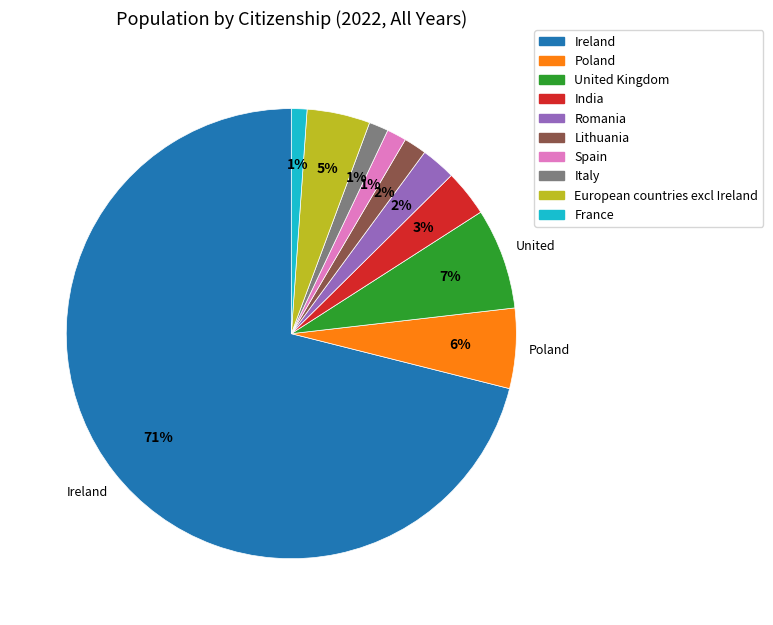

How many segments does this pie chart have?

10